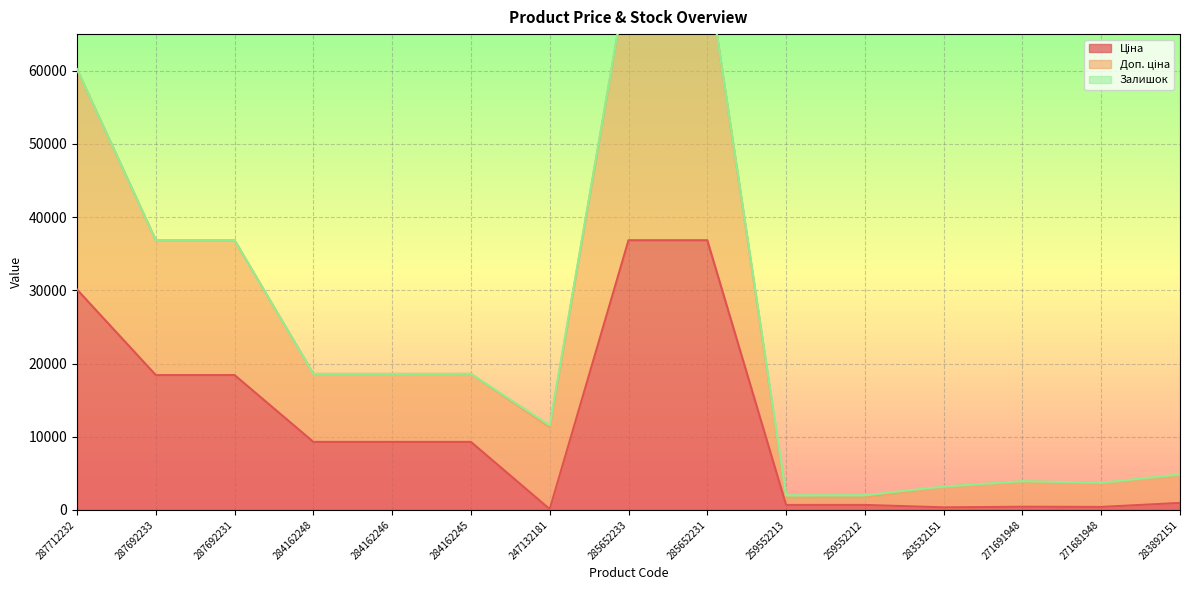

What is the label of the 12th point from the right?

284162248